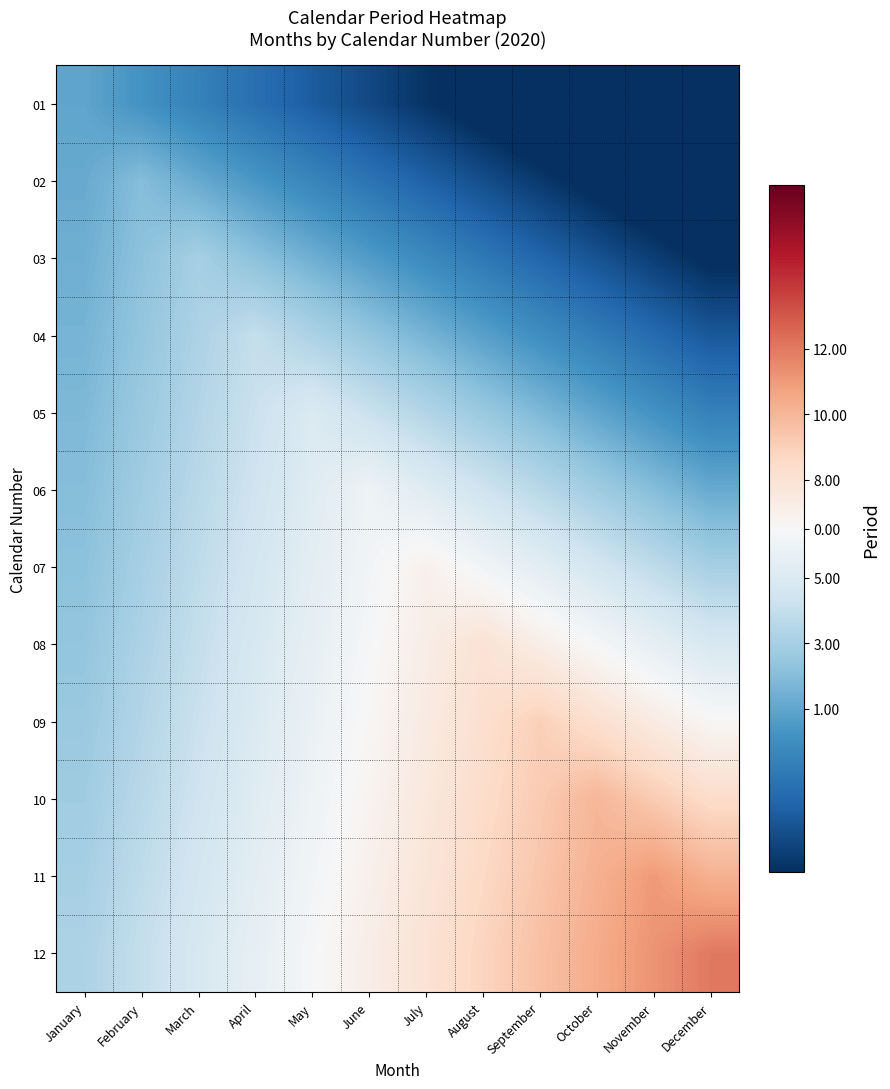

At which category is the sum across all series the highest?

June